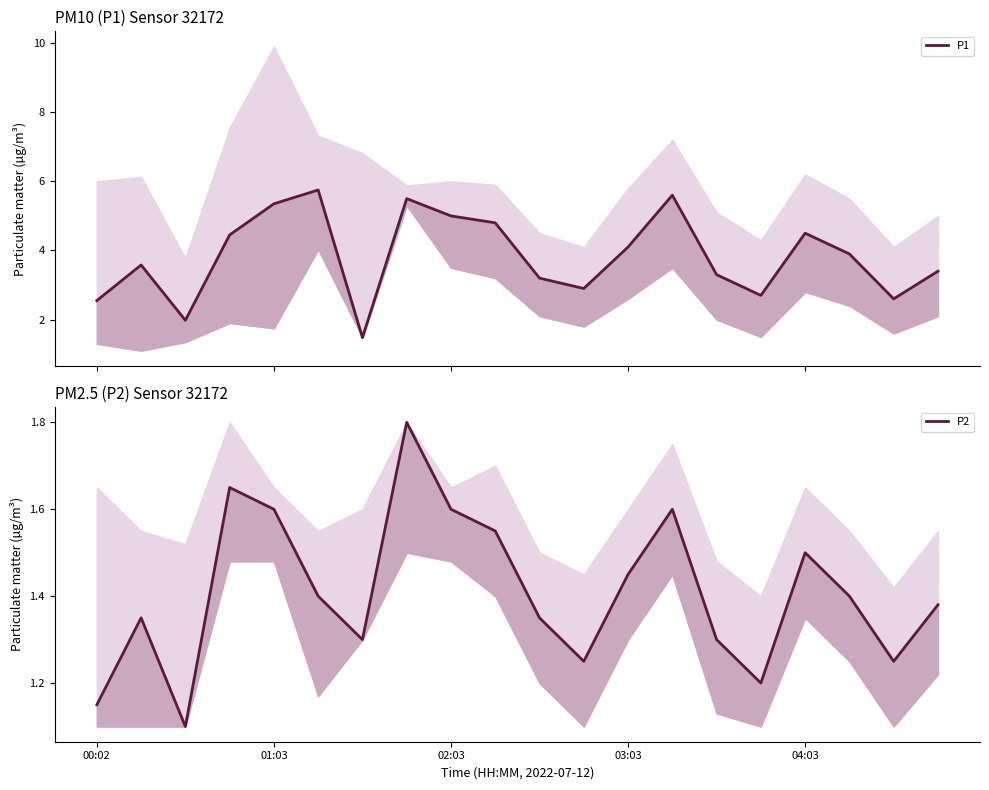

Which series has the largest total across all categories?

P1